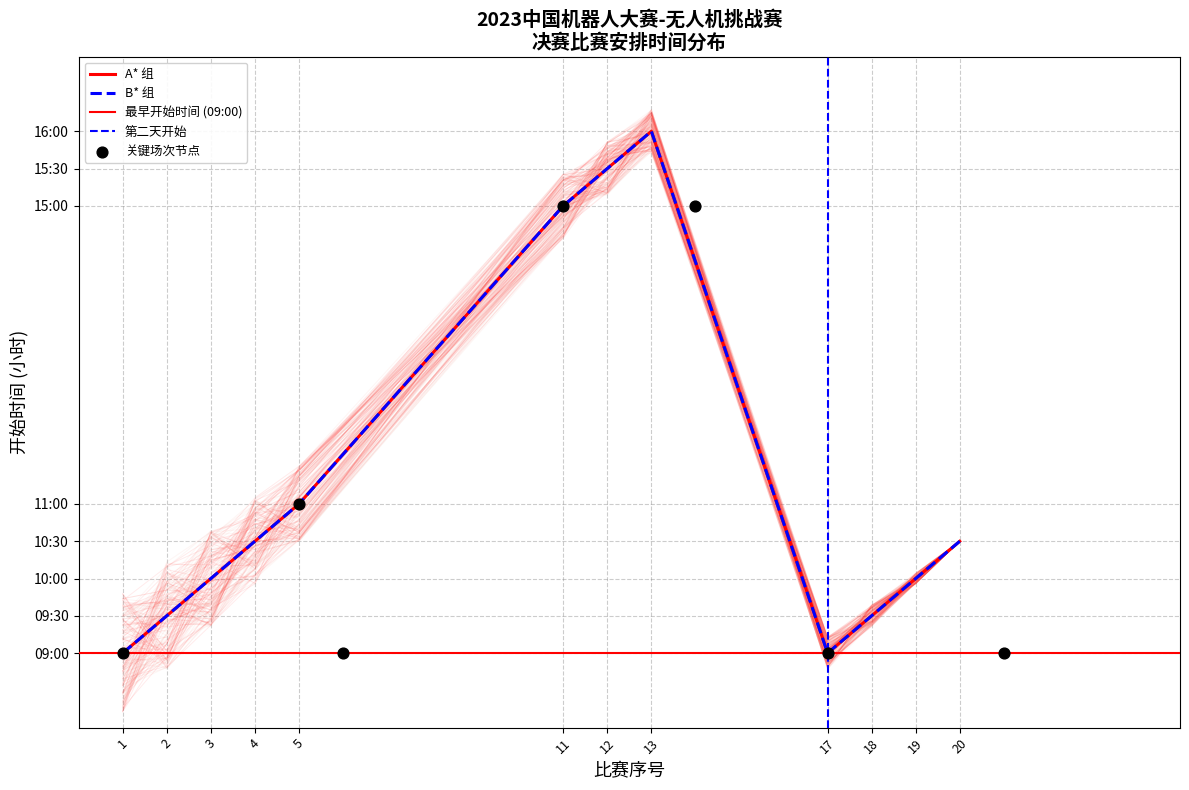

What is the total value across all series at 3?

20.0